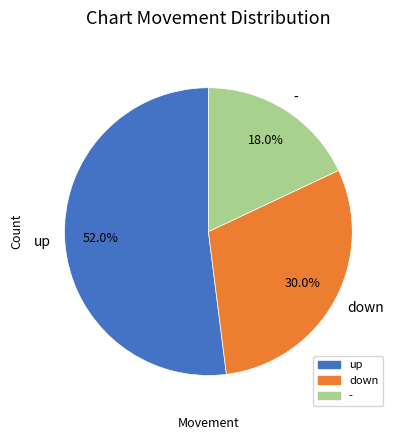

Do - and down together represent more than half of the pie?

No